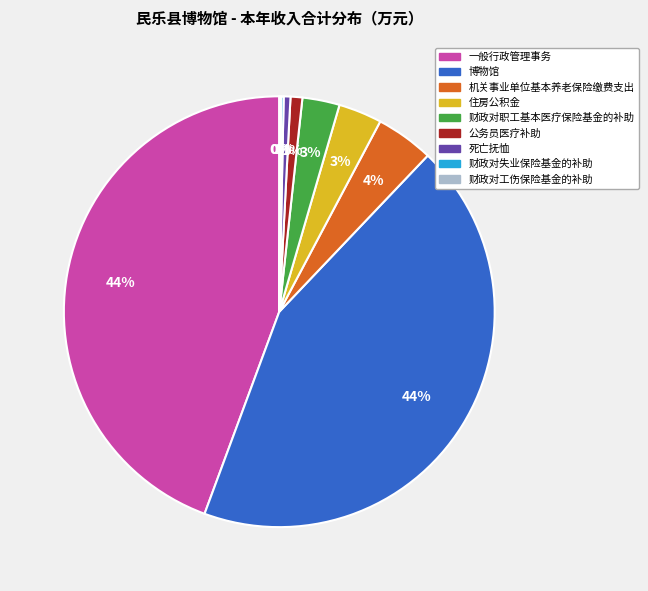

To the nearest percent, what is the combined percentage of 公务员医疗补助 and 一般行政管理事务?

45%